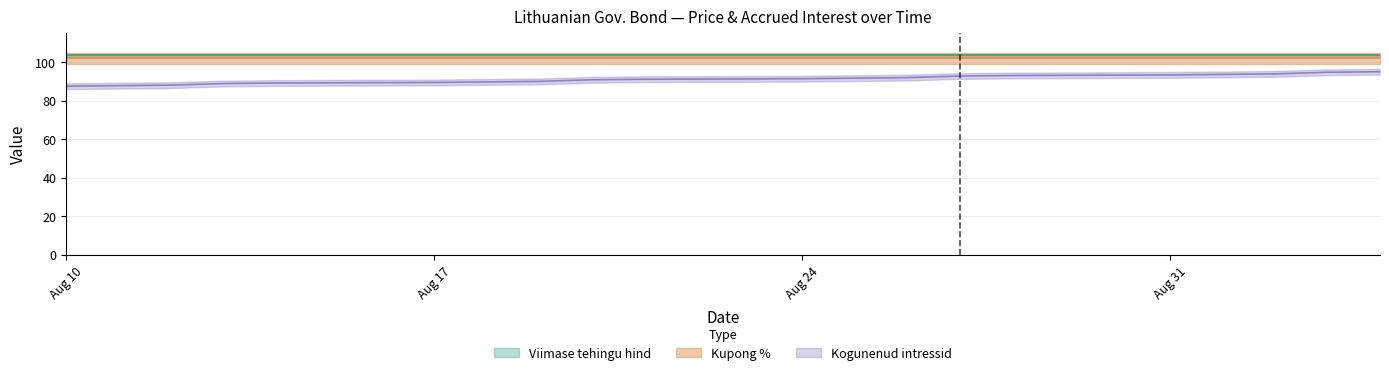

What are all the series names shown in the legend?

Viimase tehingu hind, Kogunenud intressid, Kupong %